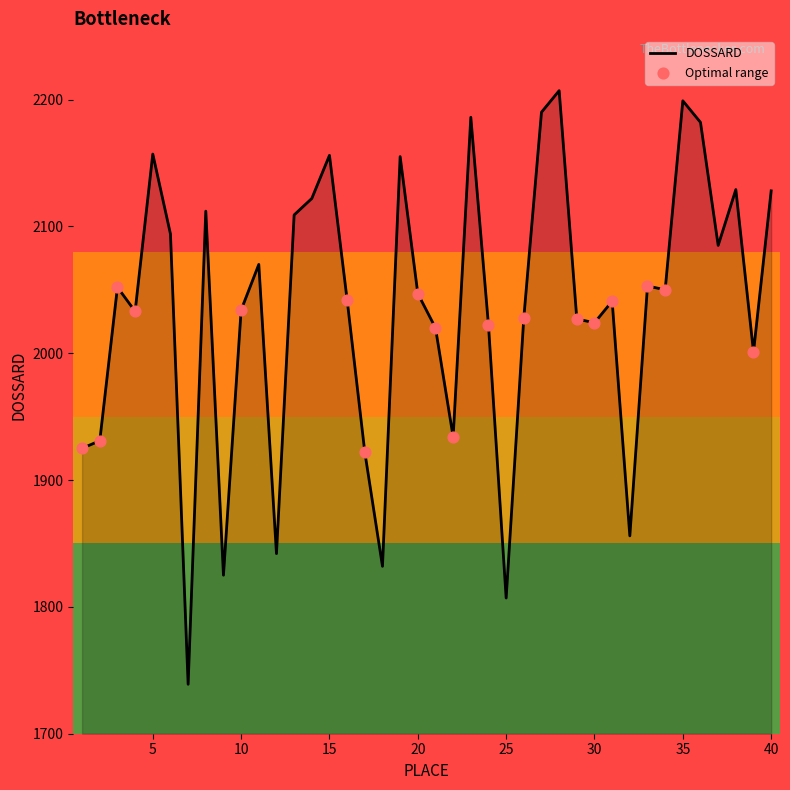

What is the maximum value shown in the chart?

2207